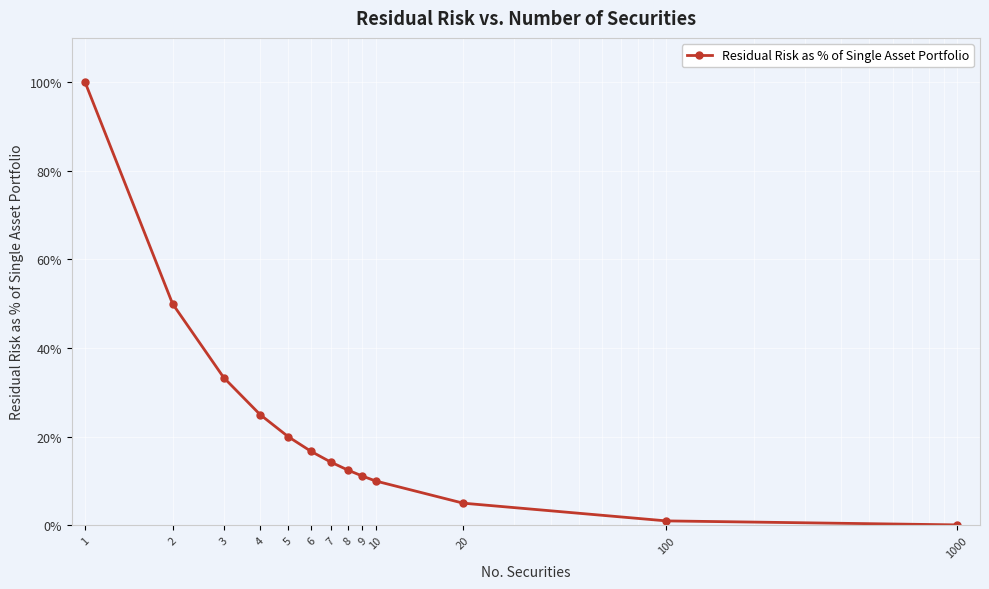

What is the average value?

23.0